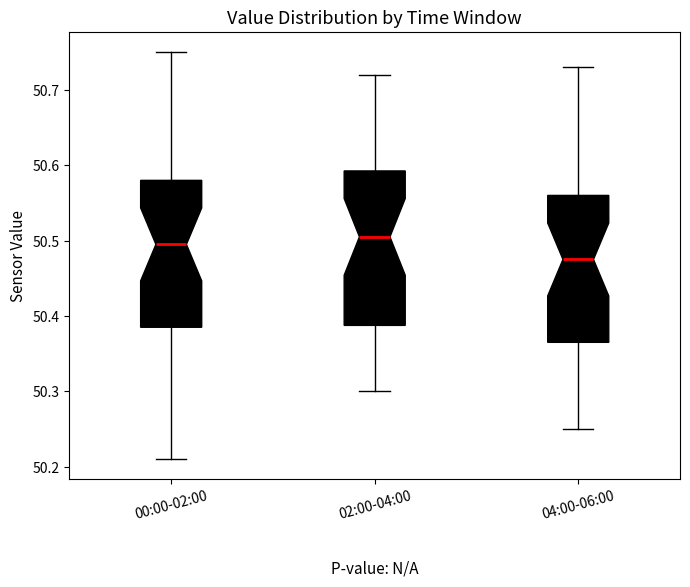

Reading left to right, read every box against the y-axis: the position of its median line, the range the box covers, and the ends of its whiskers. The values are not printed on the chart, so give them approximately, as read against the axis.

00:00-02:00: median 50.50, box 50.39 to 50.58, whiskers 50.21 to 50.75
02:00-04:00: median 50.51, box 50.39 to 50.59, whiskers 50.30 to 50.72
04:00-06:00: median 50.48, box 50.37 to 50.56, whiskers 50.25 to 50.73